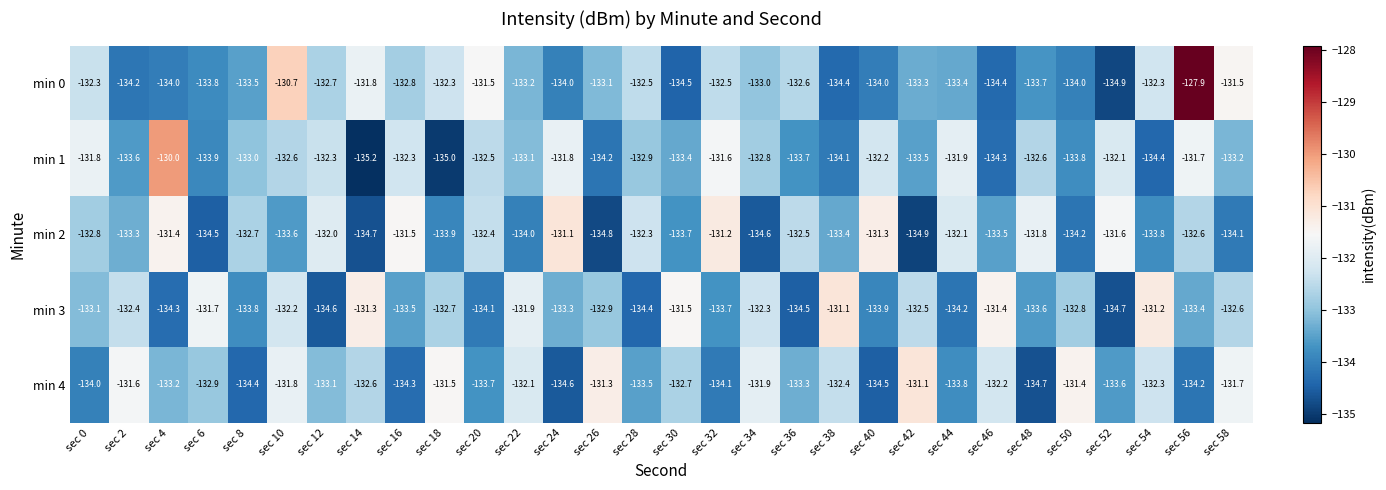

Which label corresponds to the largest value in the chart?

sec 56